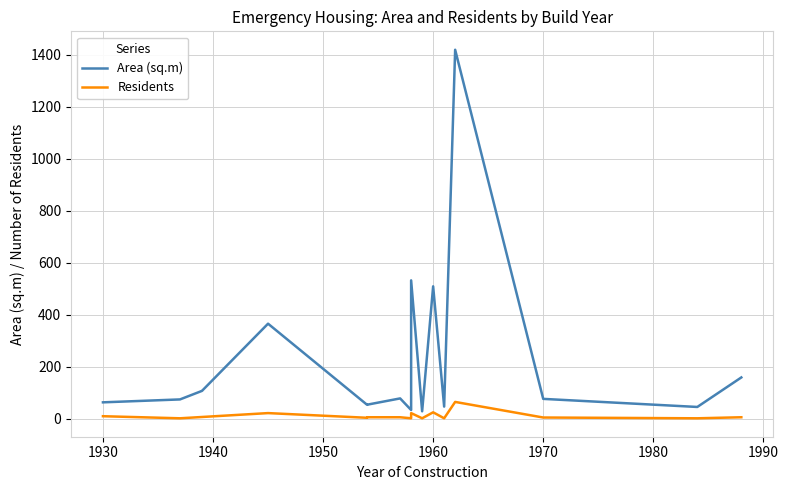

Which series has the largest range (max minus min)?

Area (sq.m)